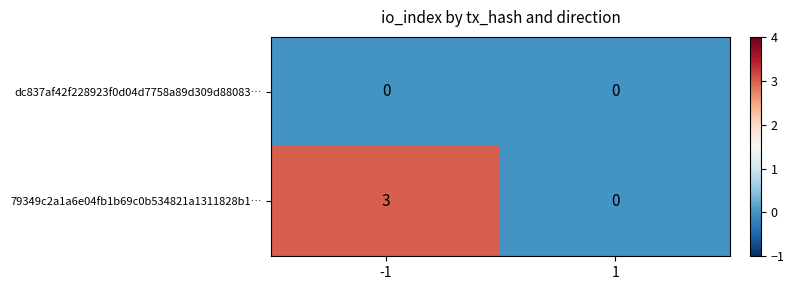

What is the maximum value shown in the chart?

3